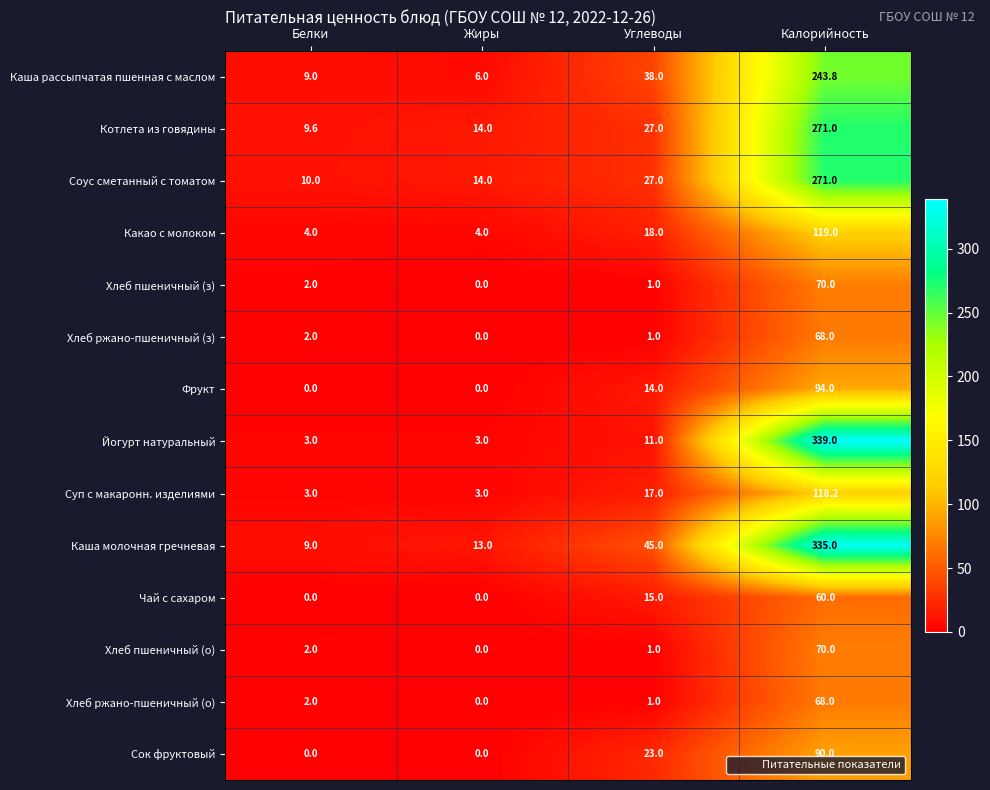

What is the difference between the highest and lowest values at Калорийность?

279.0